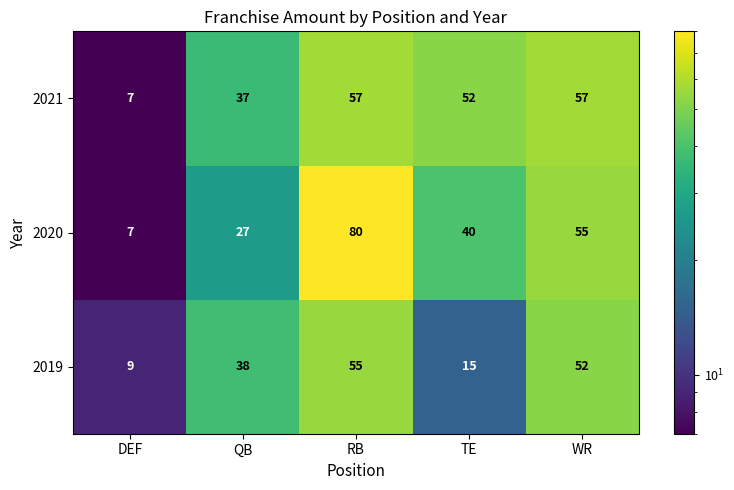

At which category is the sum across all series the highest?

RB